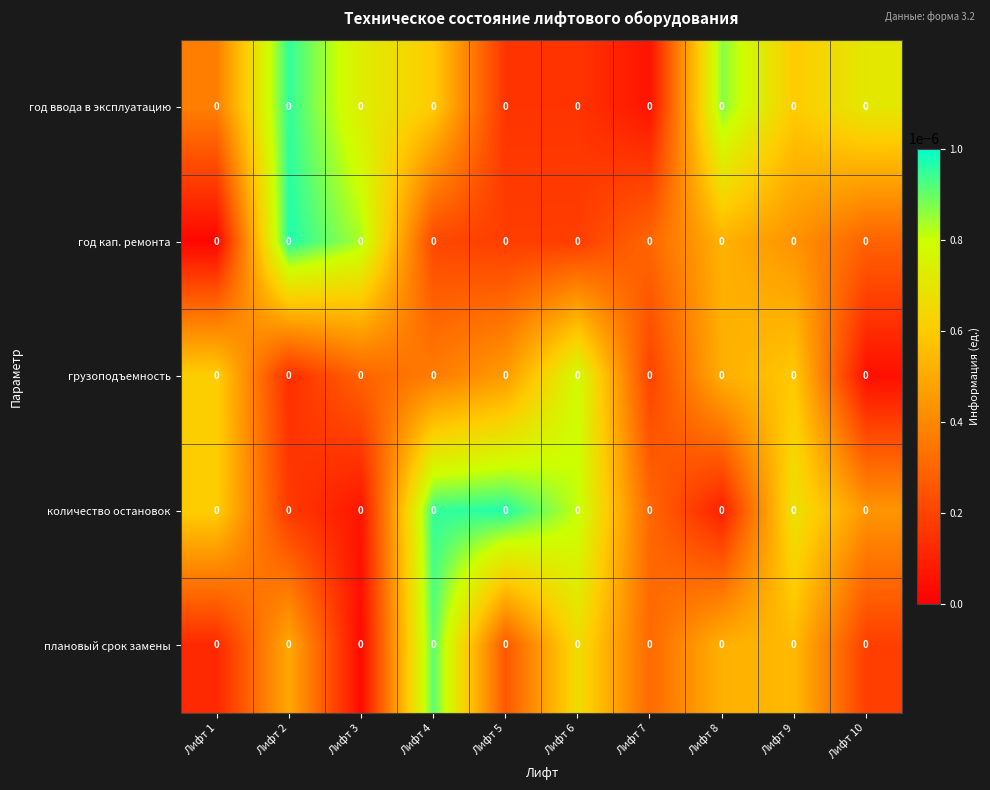

Reading left to right, list all the values displayed in this chart.

год ввода в эксплуатацию: Лифт 1=0.0	Лифт 2=0.0	Лифт 3=0.0	Лифт 4=0.0	Лифт 5=0.0	Лифт 6=0.0	Лифт 7=0.0	Лифт 8=0.0	Лифт 9=0.0	Лифт 10=0.0
год кап. ремонта: Лифт 1=0.0	Лифт 2=0.0	Лифт 3=0.0	Лифт 4=0.0	Лифт 5=0.0	Лифт 6=0.0	Лифт 7=0.0	Лифт 8=0.0	Лифт 9=0.0	Лифт 10=0.0
грузоподъемность: Лифт 1=0.0	Лифт 2=0.0	Лифт 3=0.0	Лифт 4=0.0	Лифт 5=0.0	Лифт 6=0.0	Лифт 7=0.0	Лифт 8=0.0	Лифт 9=0.0	Лифт 10=0.0
количество остановок: Лифт 1=0.0	Лифт 2=0.0	Лифт 3=0.0	Лифт 4=0.0	Лифт 5=0.0	Лифт 6=0.0	Лифт 7=0.0	Лифт 8=0.0	Лифт 9=0.0	Лифт 10=0.0
плановый срок замены: Лифт 1=0.0	Лифт 2=0.0	Лифт 3=0.0	Лифт 4=0.0	Лифт 5=0.0	Лифт 6=0.0	Лифт 7=0.0	Лифт 8=0.0	Лифт 9=0.0	Лифт 10=0.0